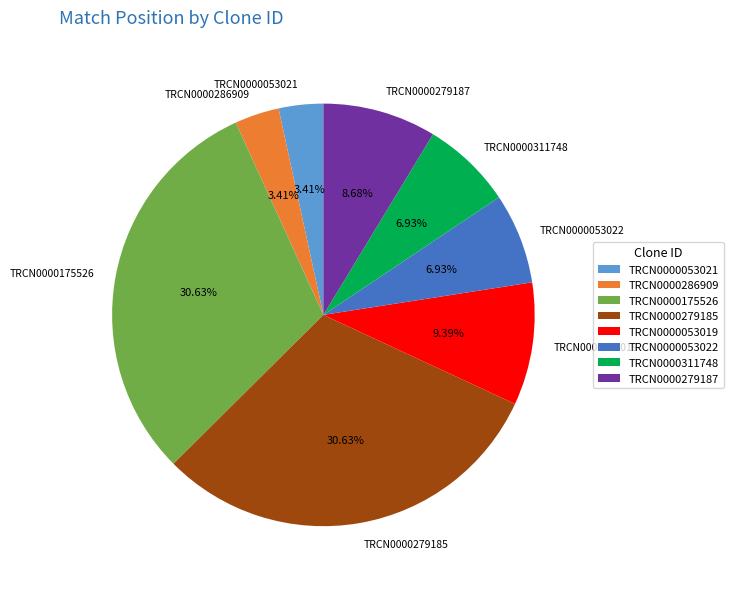

Combined, do TRCN0000311748 and TRCN0000175526 account for over 50%?

No